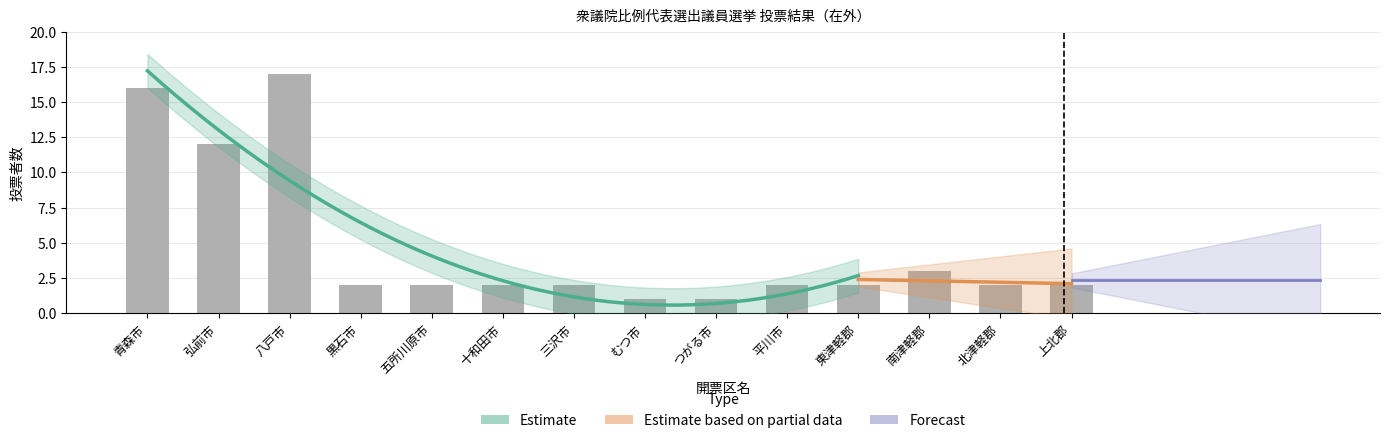

What is the label of the 14th bar from the left?

上北郡